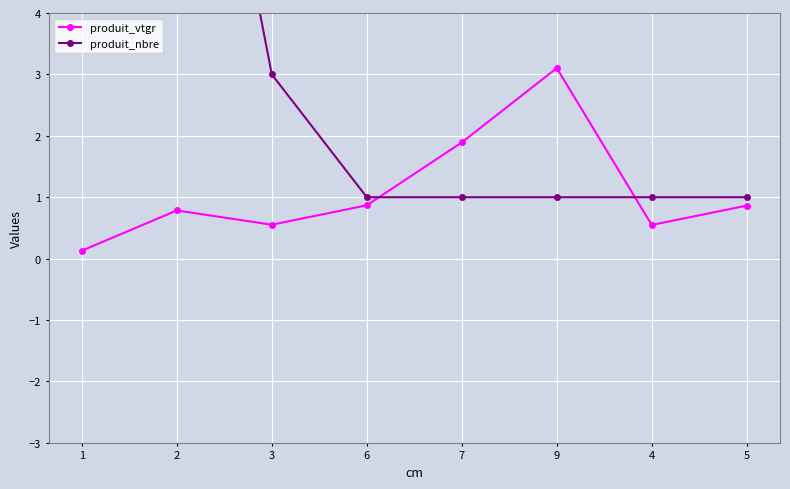

Between 9 and 4, which series saw the biggest shift?

produit_vtgr